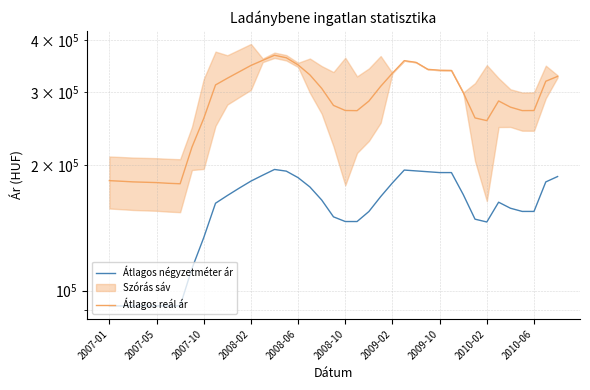

Rank the series by their average value, from lowest to highest.

Átlagos négyzetméter ár, Átlagos reál ár